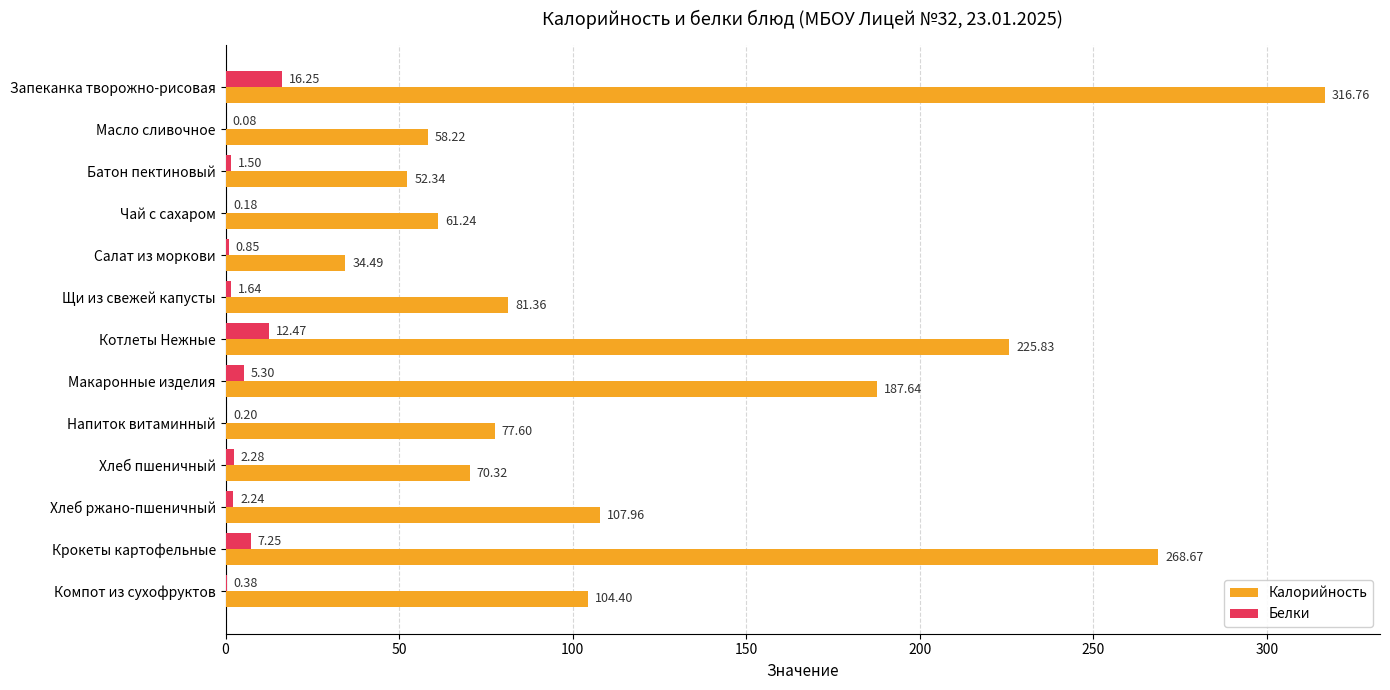

Where is Калорийность nearest to the value 175?

Макаронные изделия